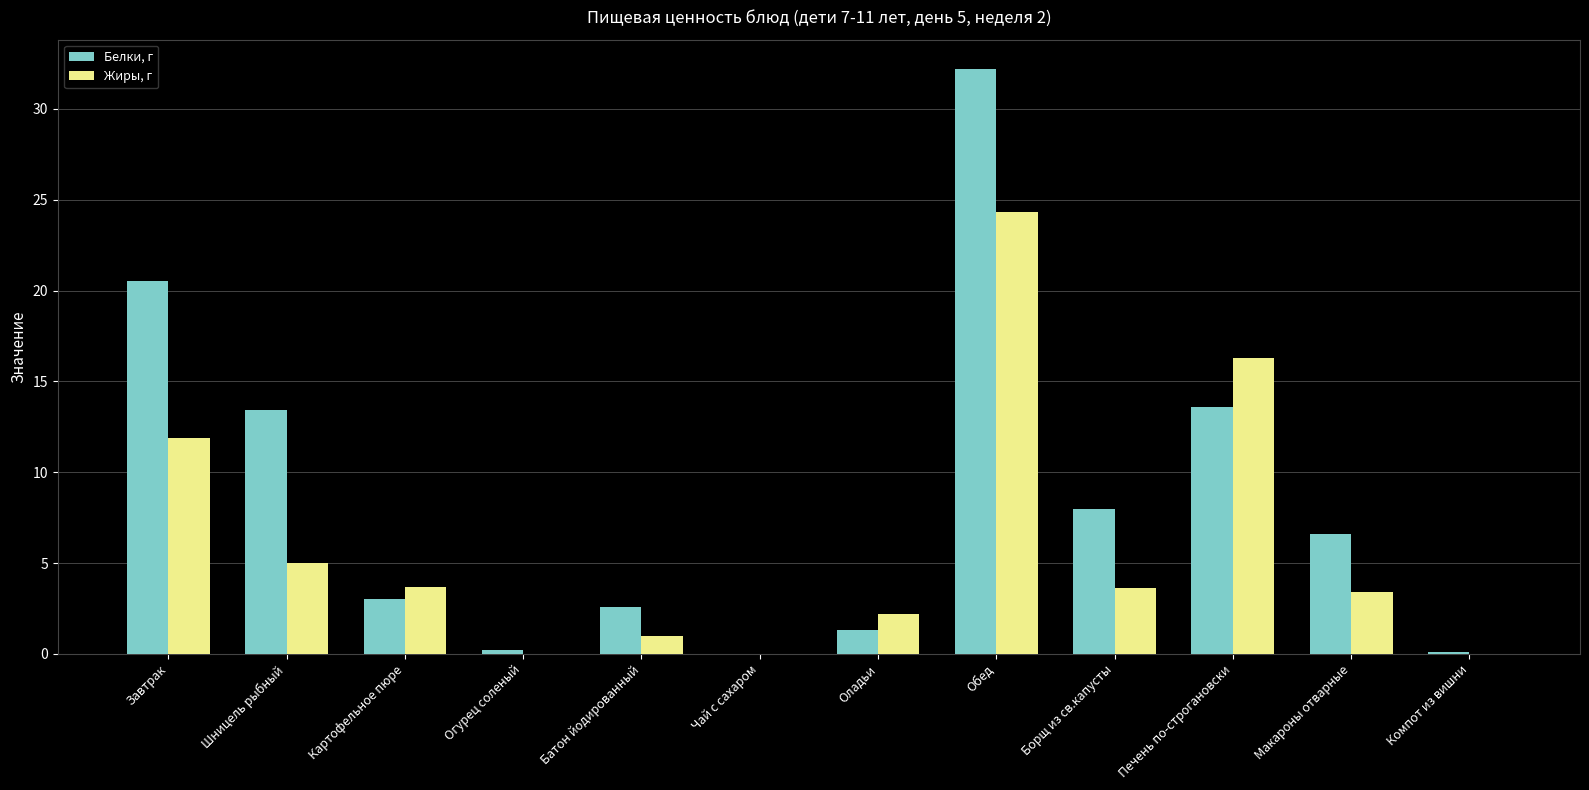

What is the approximate value of Белки, г at Обед?

32.2